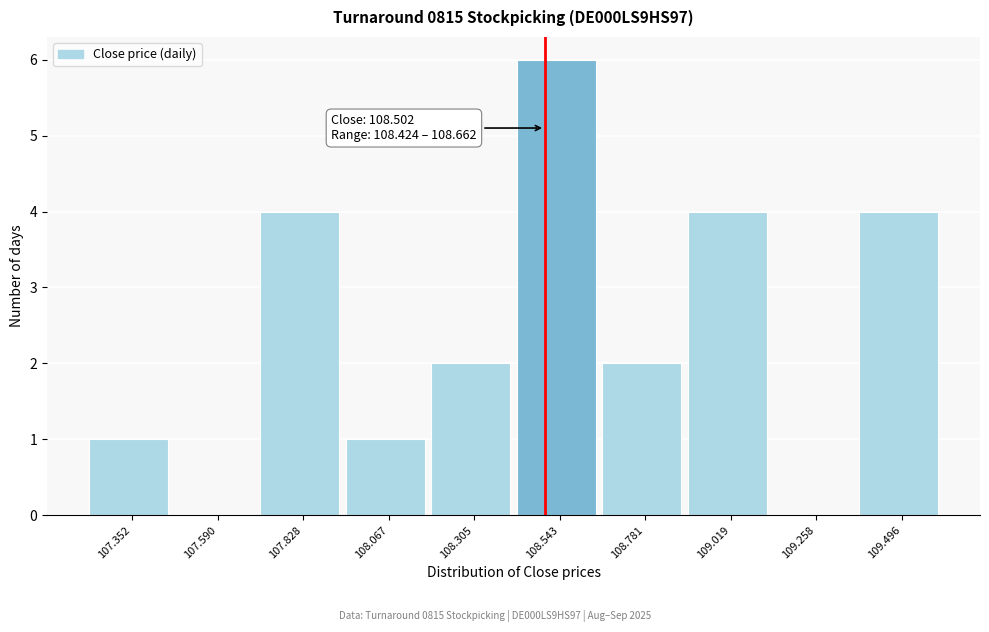

Which range on the x-axis has the tallest bar?

108.40 to 108.65